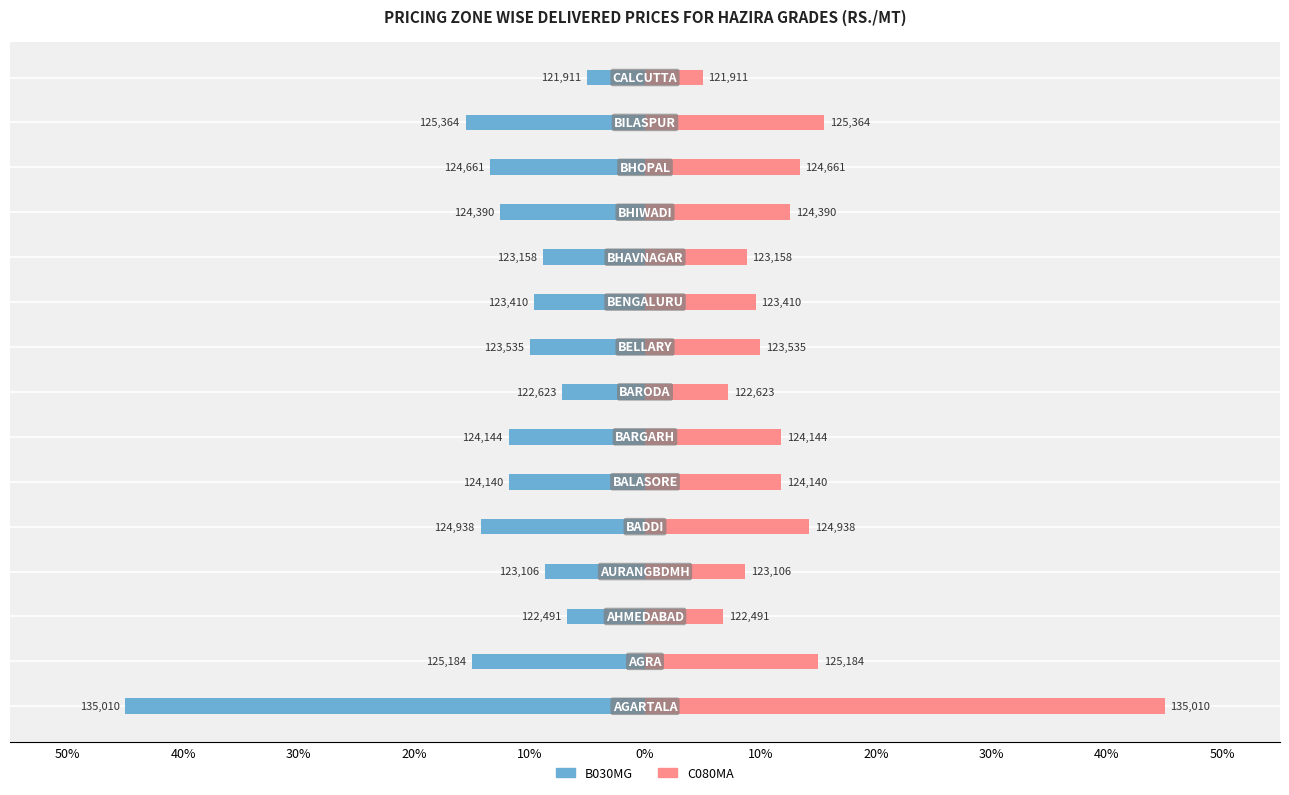

What is the average value of the B030MG series?

-13.0